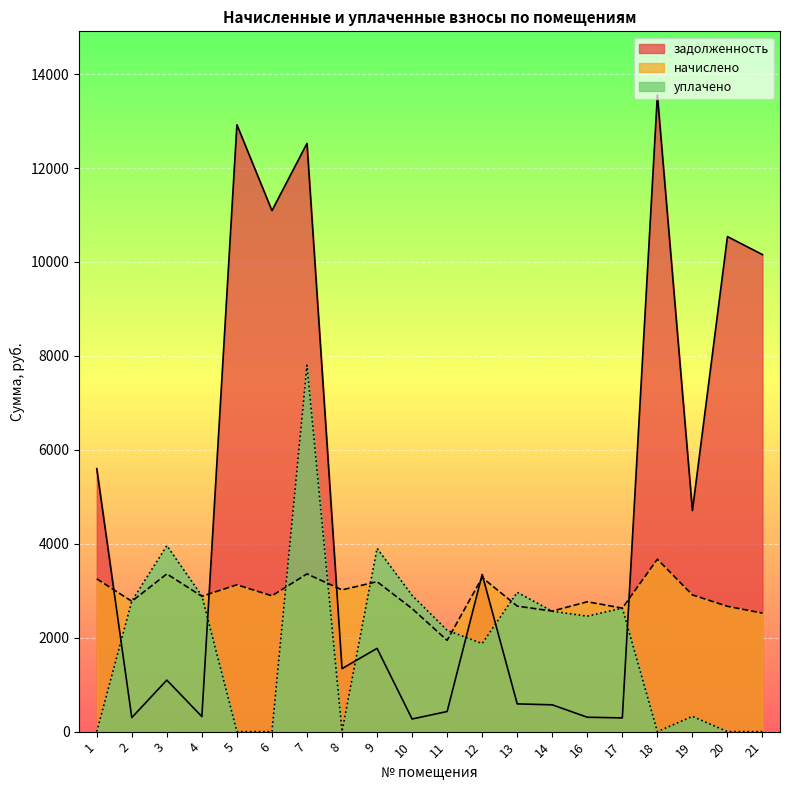

Reading left to right, extract all data points from this chart.

задолженность: 5599.8	299.0	1097.1	320.7	12921.6	11093.0	12525.2	1341.2	1773.1	268.8	428.4	3347.2	590.8	570.6	306.5	292.1	13555.2	4706.7	10540.8	10156.8
начислено: 3253.3	2775.1	3358.3	2882.0	3126.4	2891.7	3358.3	3018.1	3193.0	2619.5	1944.0	3280.5	2673.0	2566.1	2765.3	2629.3	3671.8	2911.1	2668.1	2522.8
уплачено: 0.0	2780.0	3960.4	2889.8	0.0	0.0	7802.0	0.0	3902.5	2900.8	2156.9	1876.0	2966.8	2563.0	2458.0	2629.3	0.0	324.0	0.0	0.0